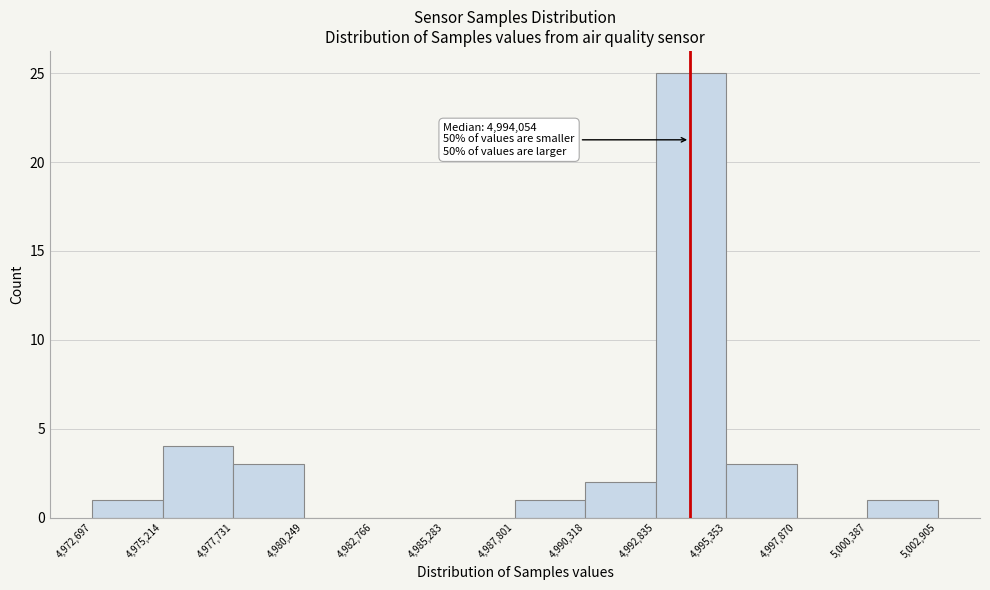

Which range on the x-axis has the tallest bar?

4,992,835 to 4,995,353